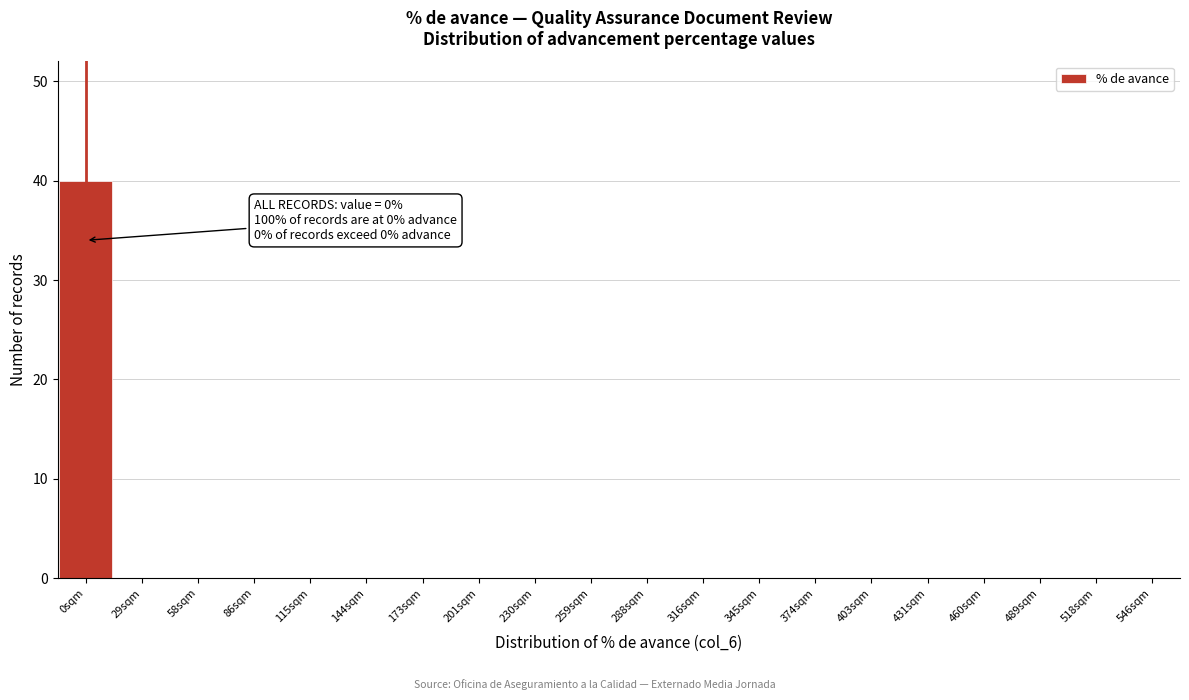

Reading right to left, extract all data points from this chart.

546sqm=0	518sqm=0	489sqm=0	460sqm=0	431sqm=0	403sqm=0	374sqm=0	345sqm=0	316sqm=0	288sqm=0	259sqm=0	230sqm=0	201sqm=0	173sqm=0	144sqm=0	115sqm=0	86sqm=0	58sqm=0	29sqm=0	0sqm=40